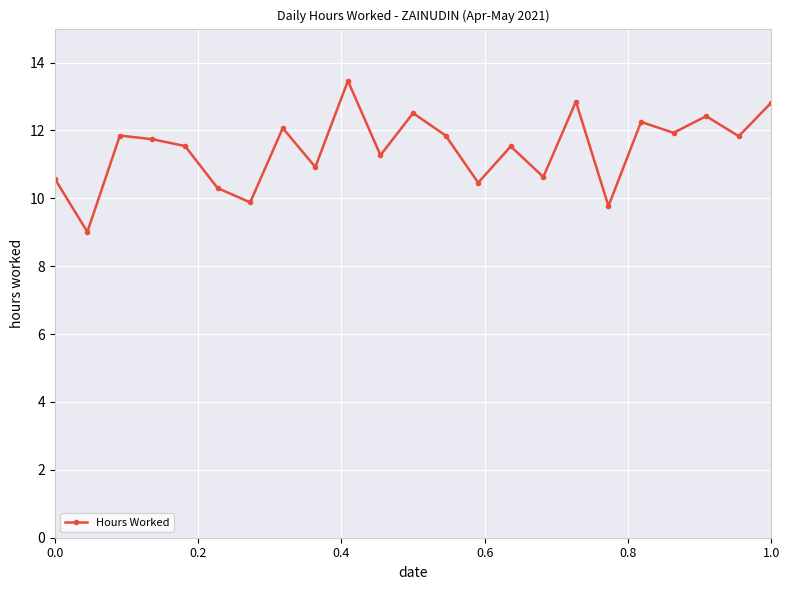

What is the value of the 5th point from the left?

11.5